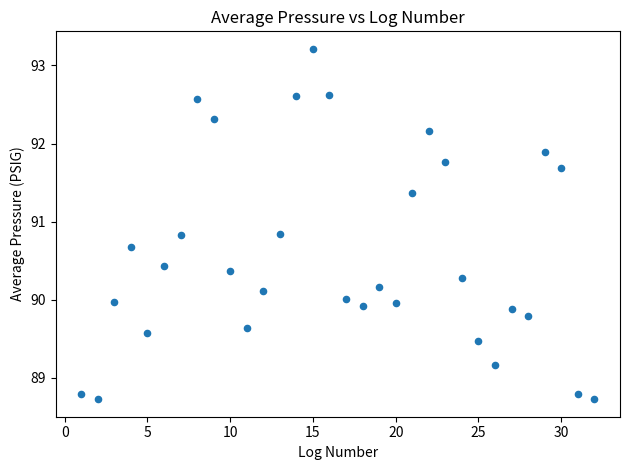

What is the range of X values (max minus min)?

31.0